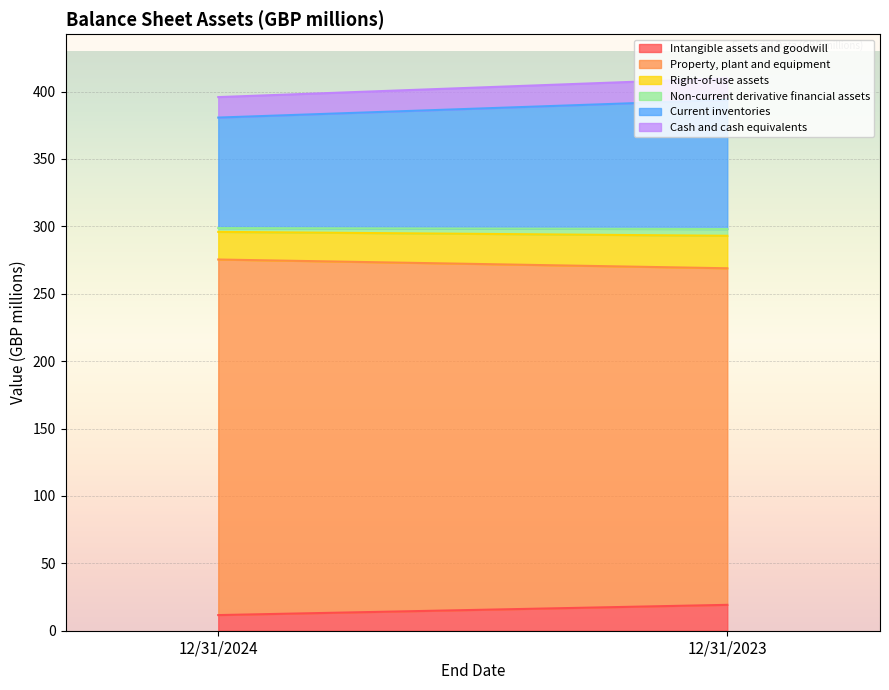

How many lines are shown in the chart?

6